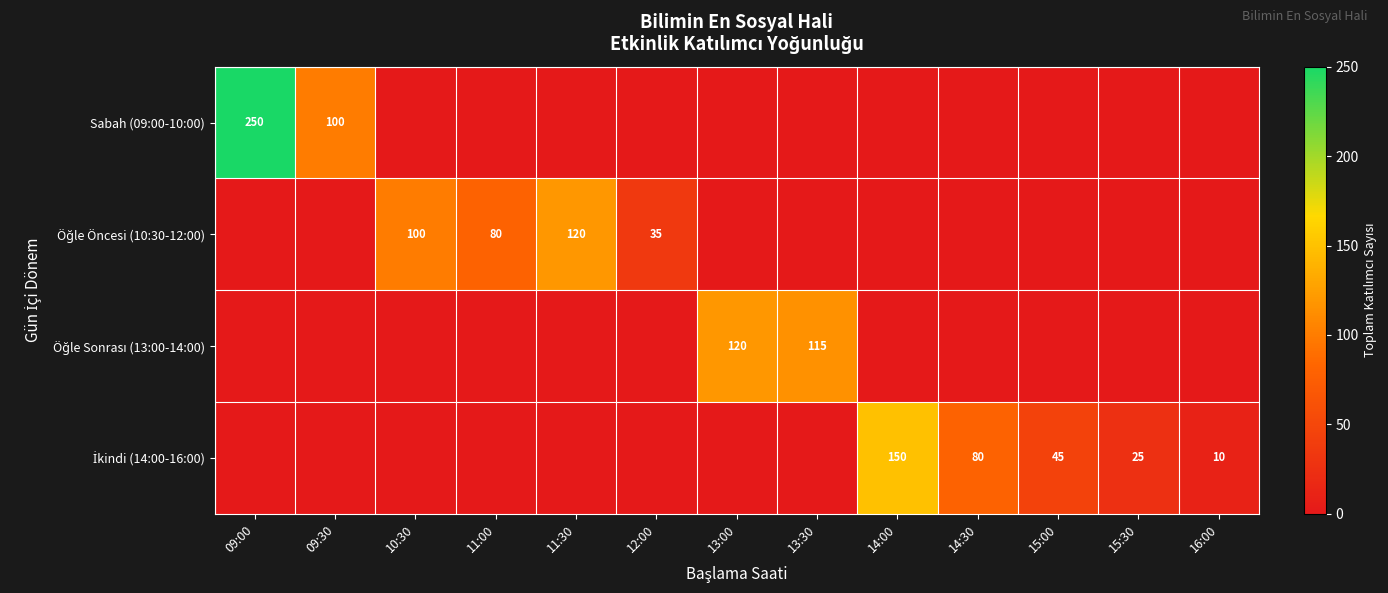

Rank the series at 09:30 from highest to lowest value.

Sabah (09:00-10:00), Öğle Öncesi (10:30-12:00), Öğle Sonrası (13:00-14:00), İkindi (14:00-16:00)